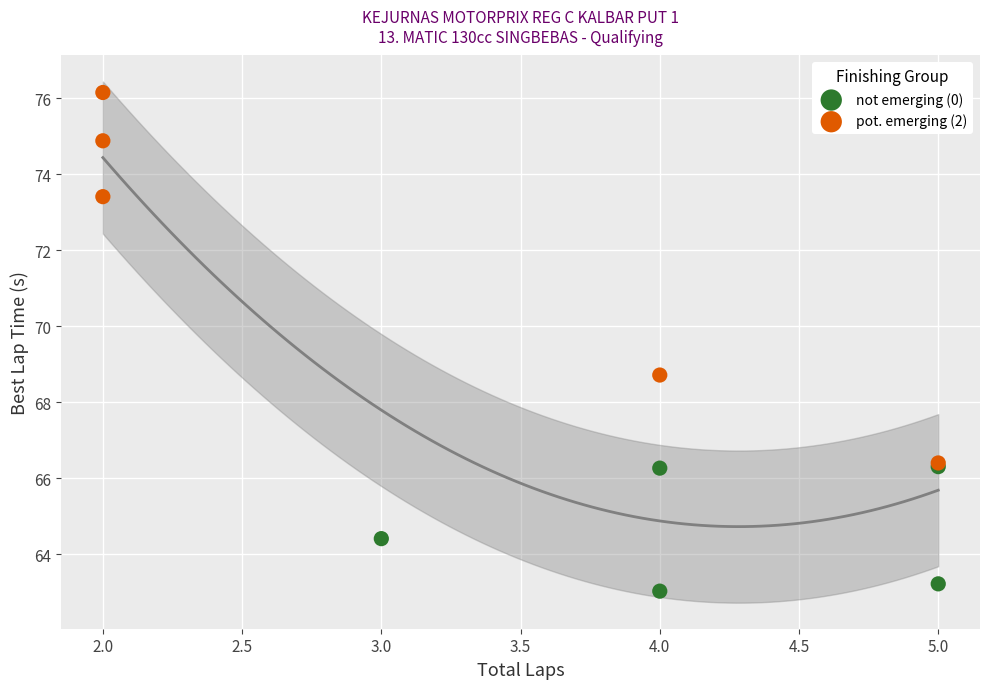

Which series contains the highest Y value?

pot. emerging (2)